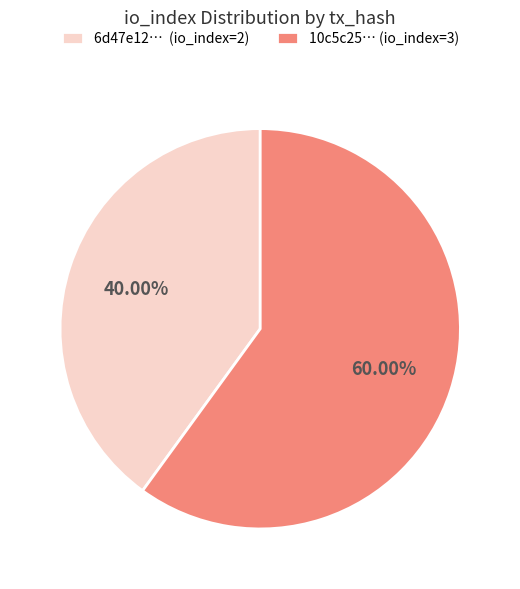

To the nearest percent, what is the difference between the largest and smallest slice percentages?

20%